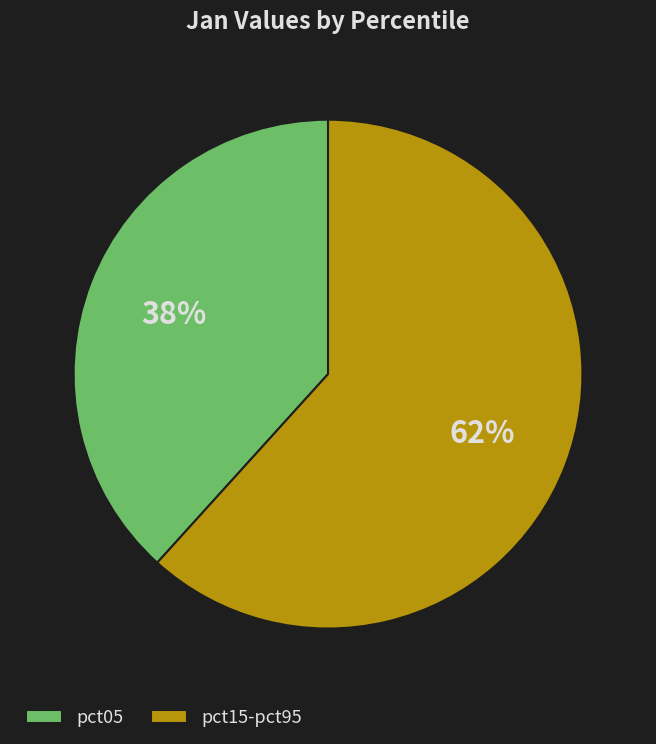

To the nearest percent, what is the average slice percentage?

50%